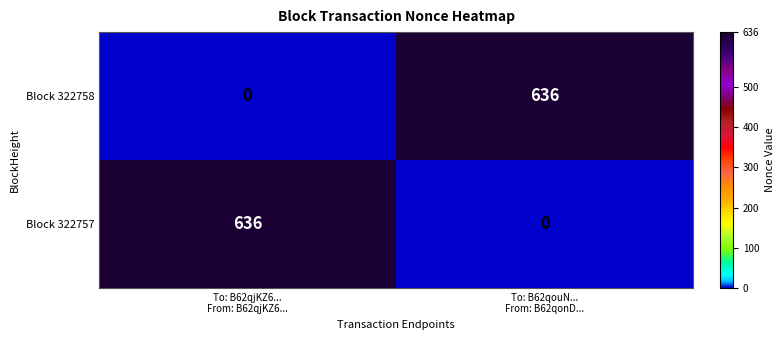

What is the maximum value shown in the chart?

636